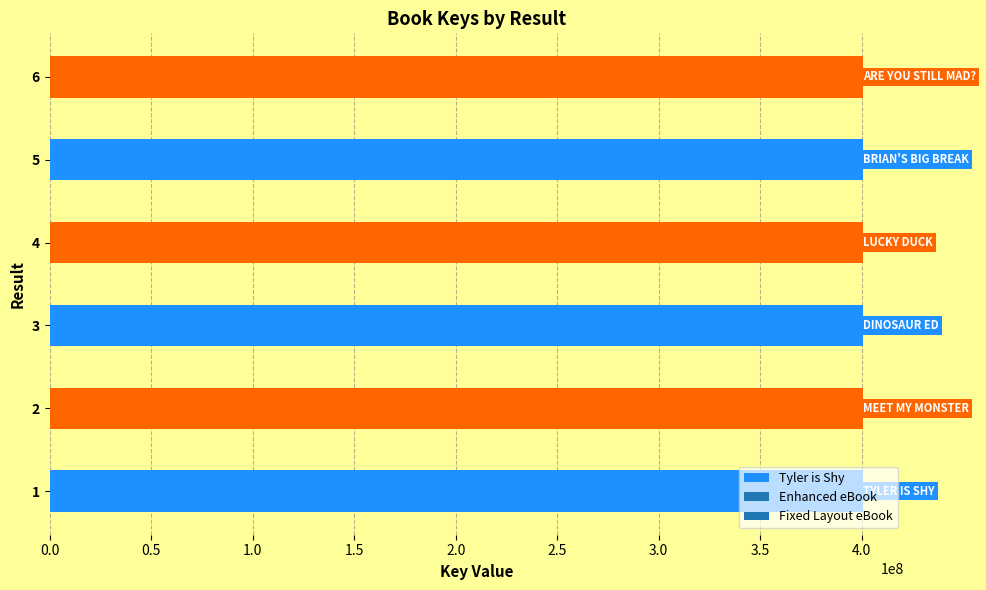

The value at 6 is 400717273. True or false?

True